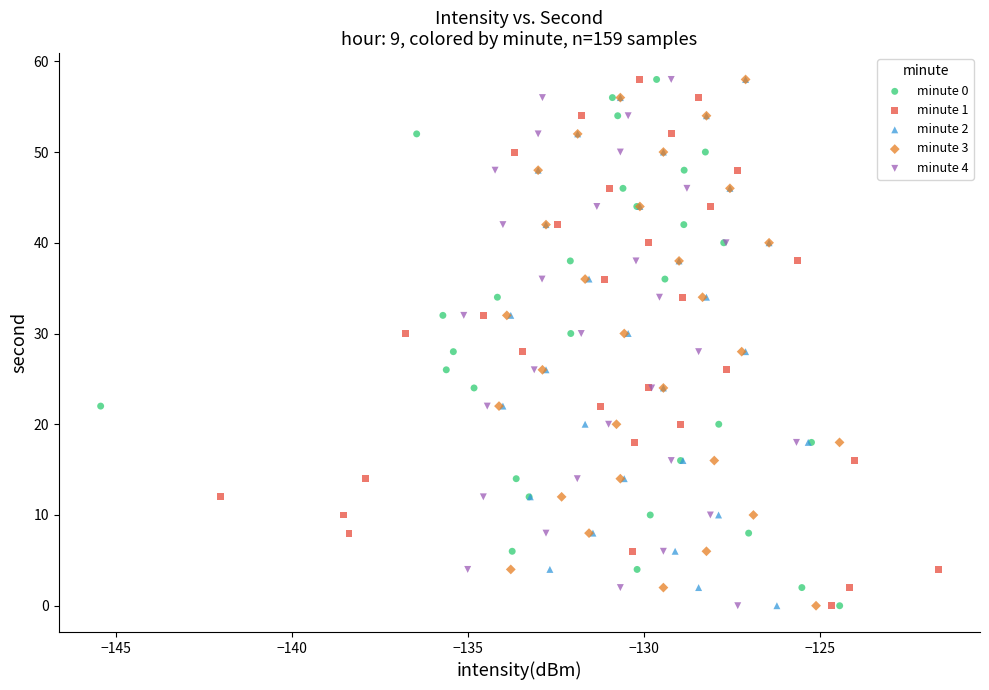

What are all the series names shown in the legend?

minute 0, minute 1, minute 2, minute 3, minute 4